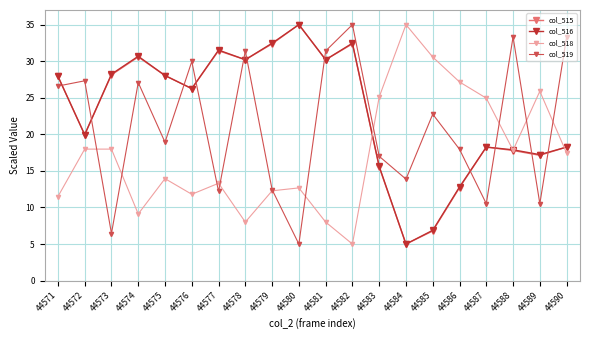

What is the highest value of the col_519 series?

35.0